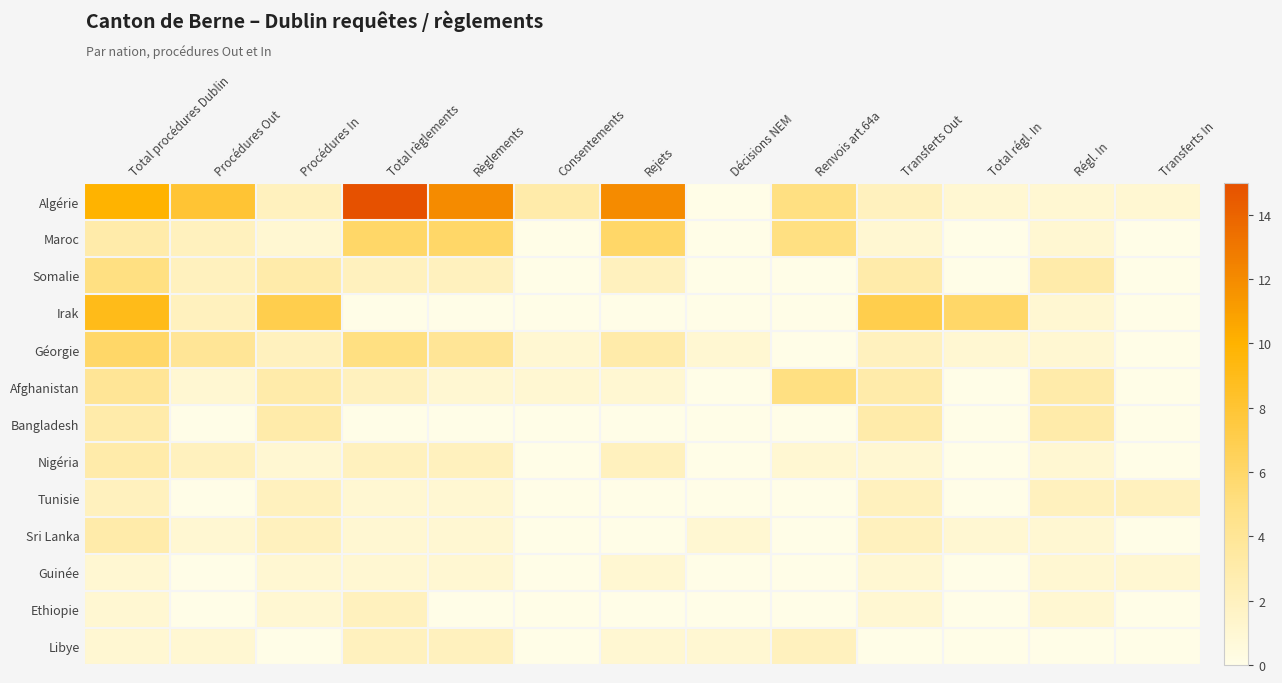

At how many categories does at least one series exceed 5?

8